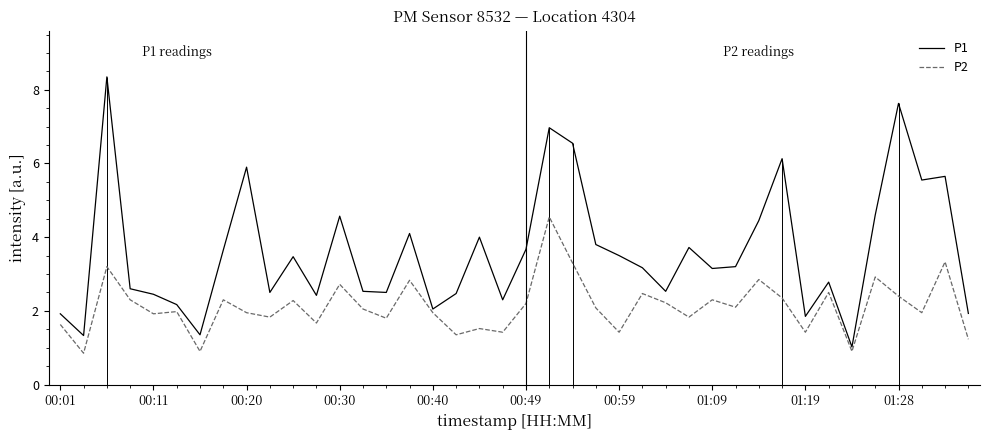

Is it true that P2 equals 1.3 at 01:09?

False